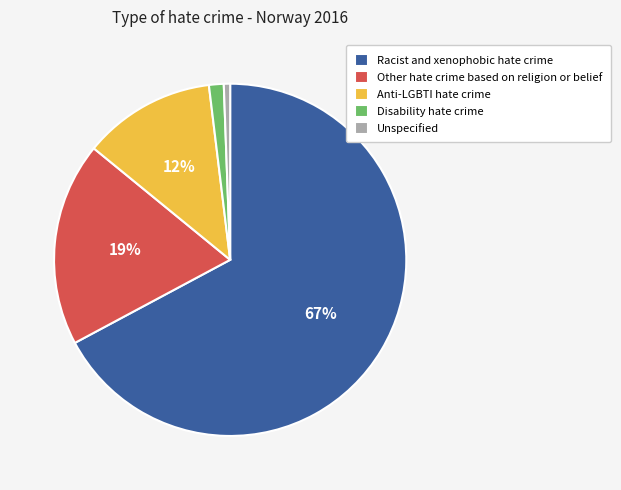

Between Anti-LGBTI hate crime and Disability hate crime, which is larger?

Anti-LGBTI hate crime